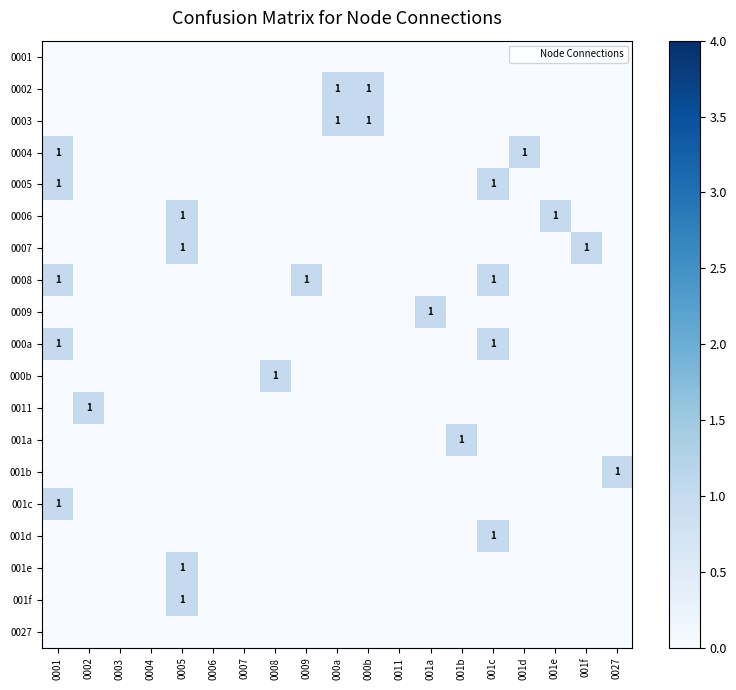

Between 0009 and 001a, which is larger?

0009